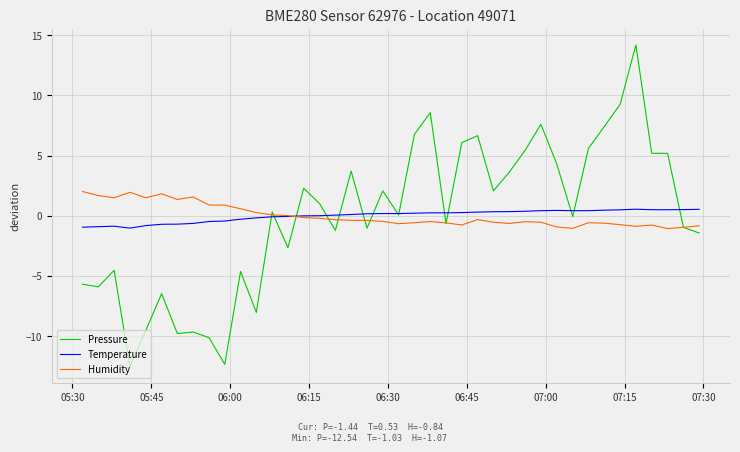

What is the maximum value shown in the chart?

14.2